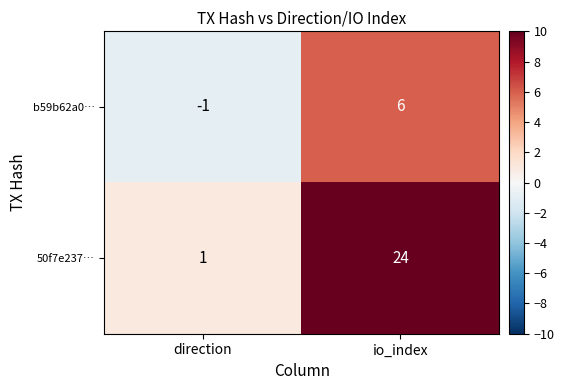

The b59b62a0… series shows 6 at io_index. True or false?

True